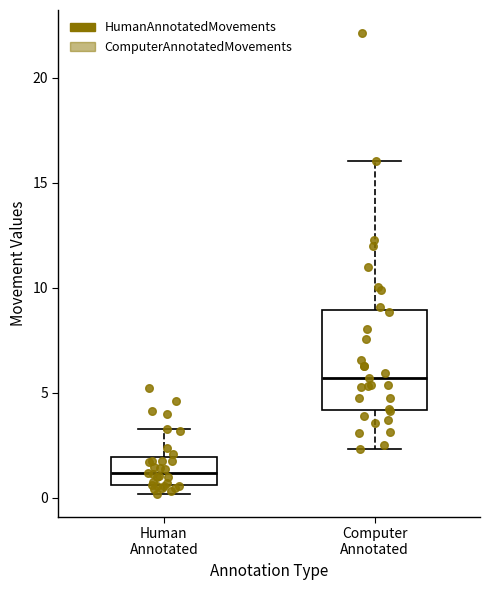

Comparing the boxes themselves (not the whiskers), which one is the tallest?

Computer Annotated